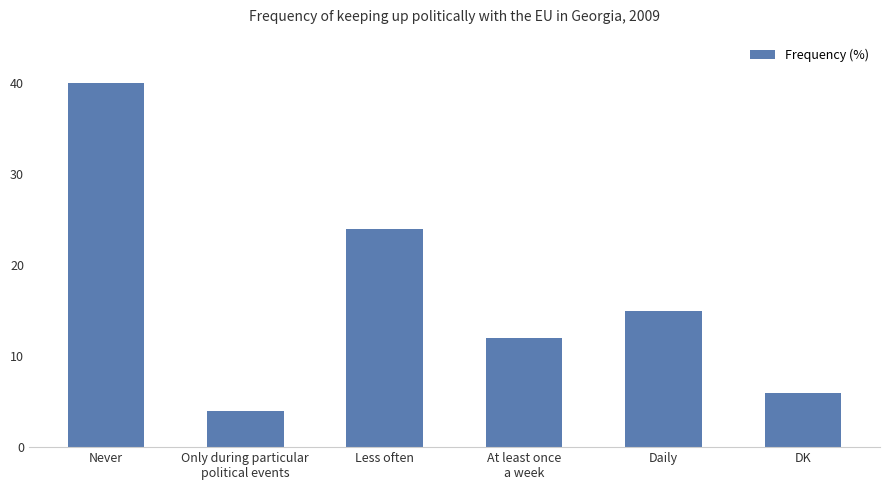

At which label does the data first exceed 15?

Never